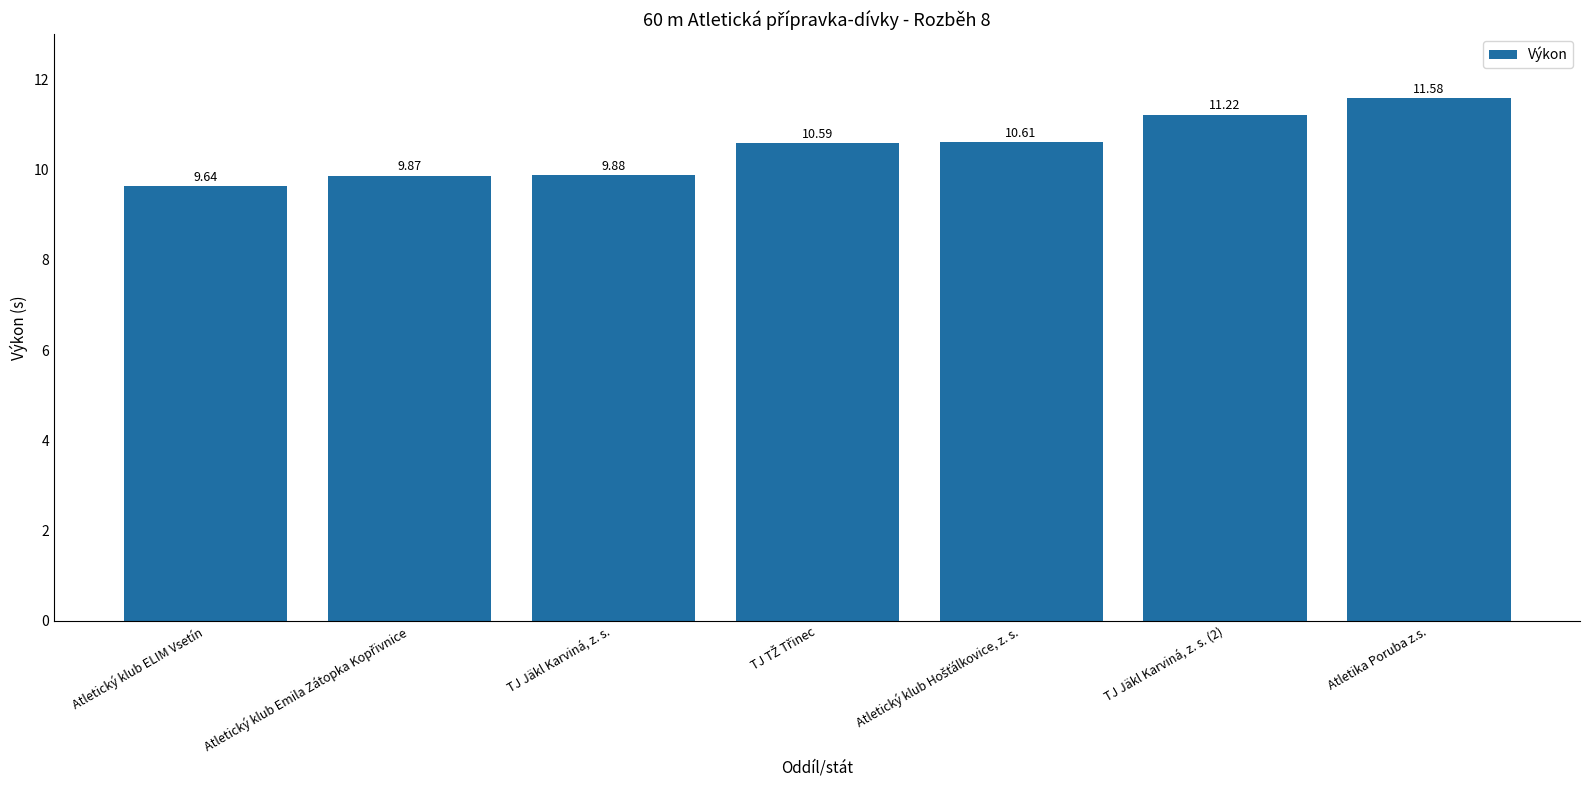

What is the difference between the maximum and minimum values?

1.9